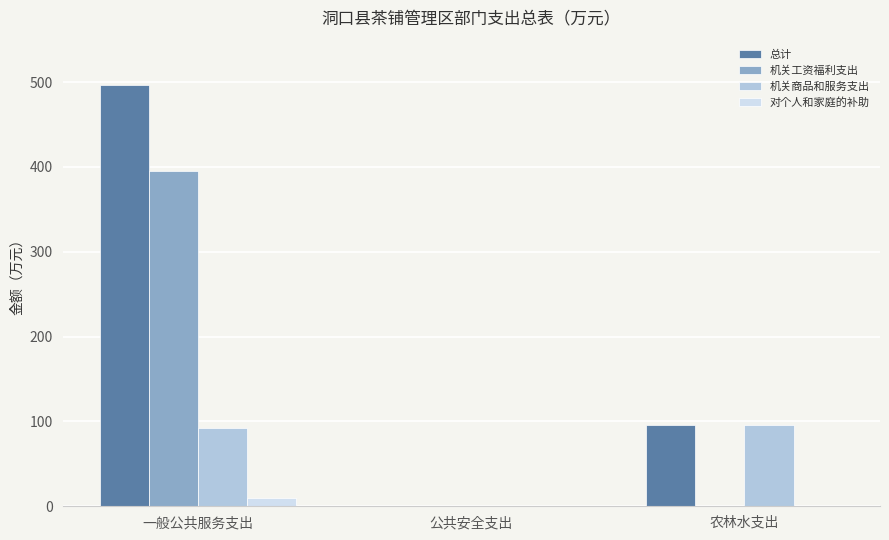

The 机关商品和服务支出 series shows 129.3 at 农林水支出. True or false?

False